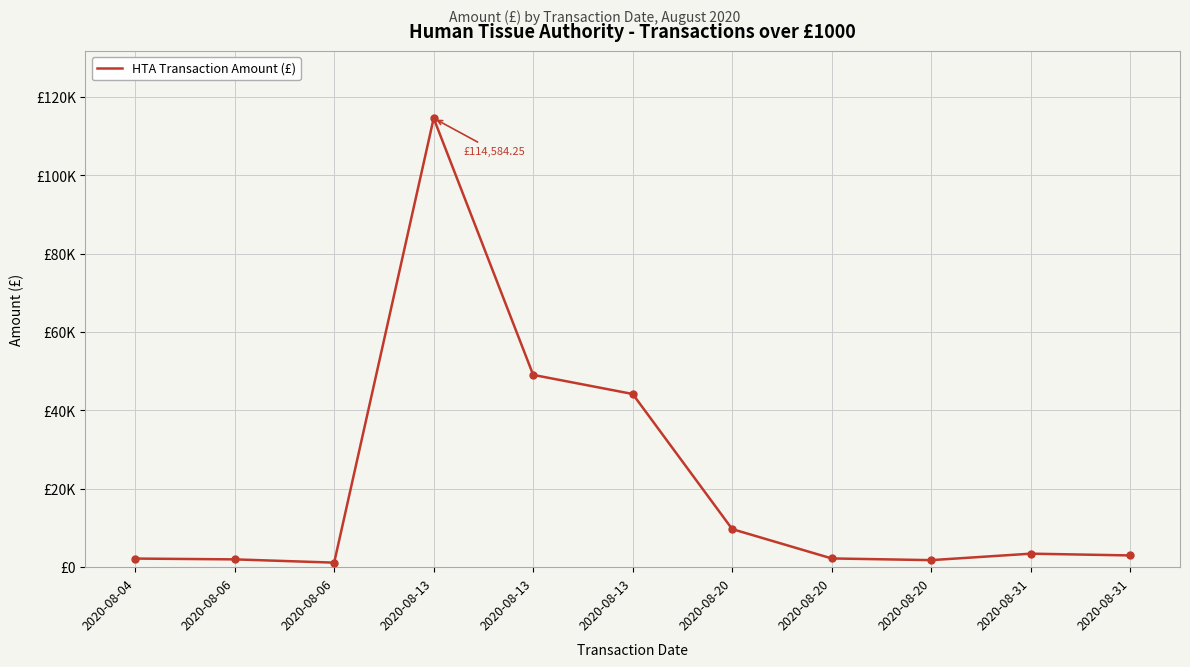

Rank the categories by value from highest to lowest.

2020-08-13, 2020-08-13, 2020-08-13, 2020-08-20, 2020-08-31, 2020-08-31, 2020-08-20, 2020-08-04, 2020-08-06, 2020-08-20, 2020-08-06